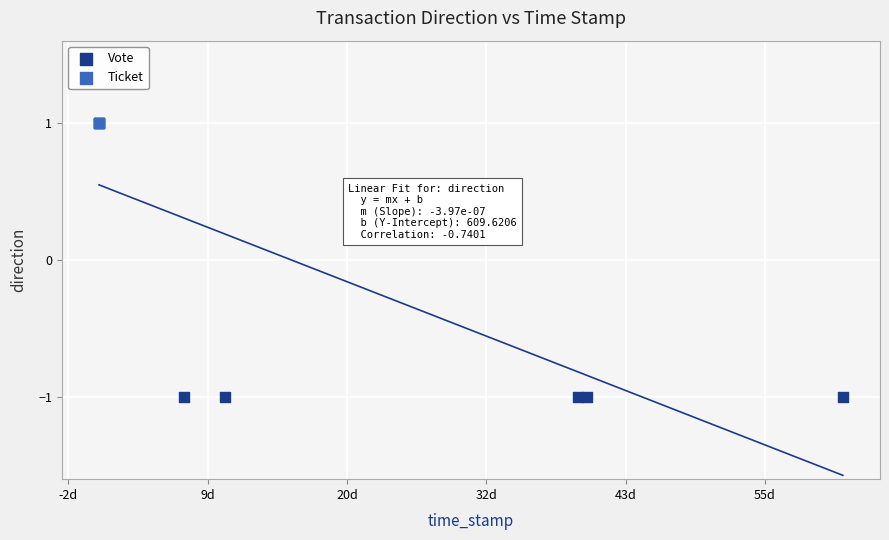

Which series reaches the maximum Y coordinate?

Ticket